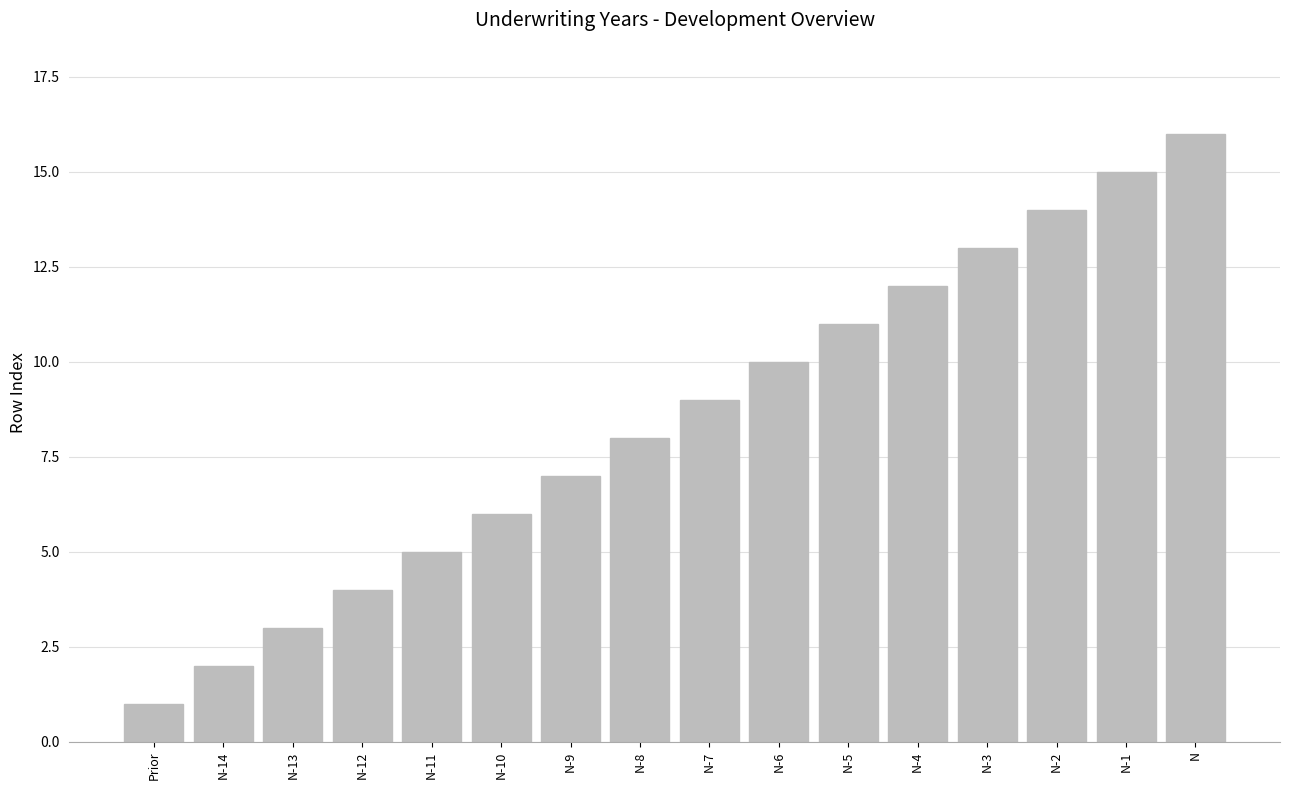

Read the value at N.

16